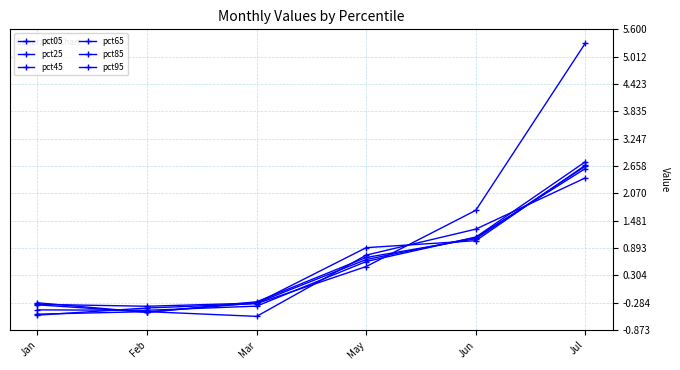

How many data points in pct95 are above 0?

3